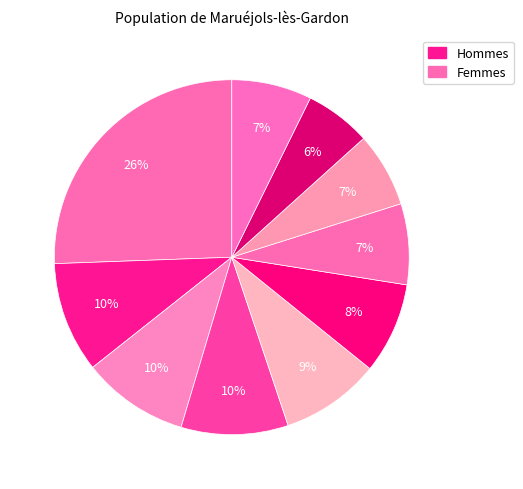

Count the number of slices in the pie.

10